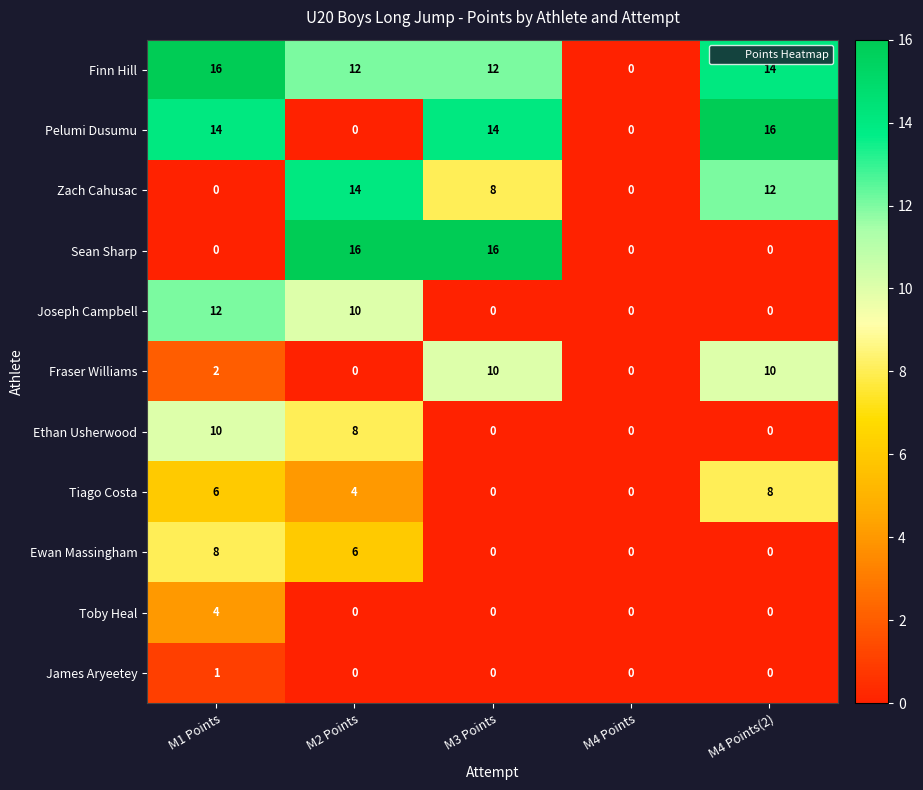

The value of Ewan Massingham at M2 Points is 6. True or false?

True